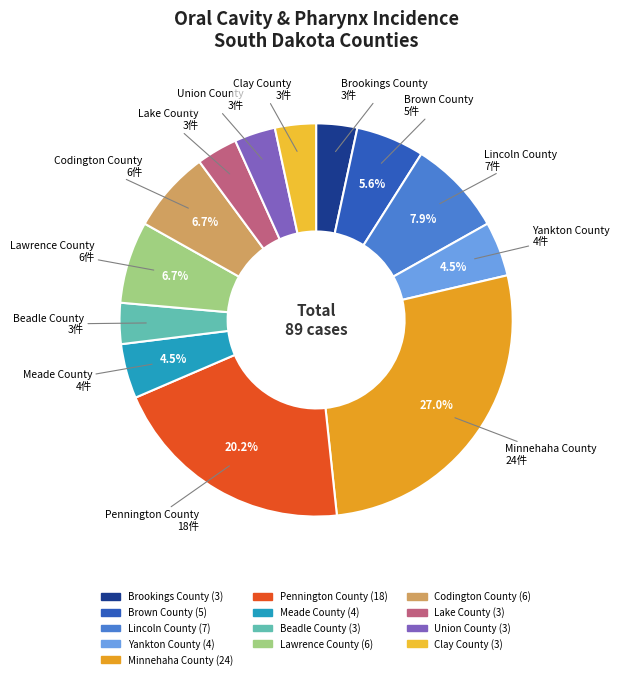

Is there any slice that represents more than half of the pie?

No